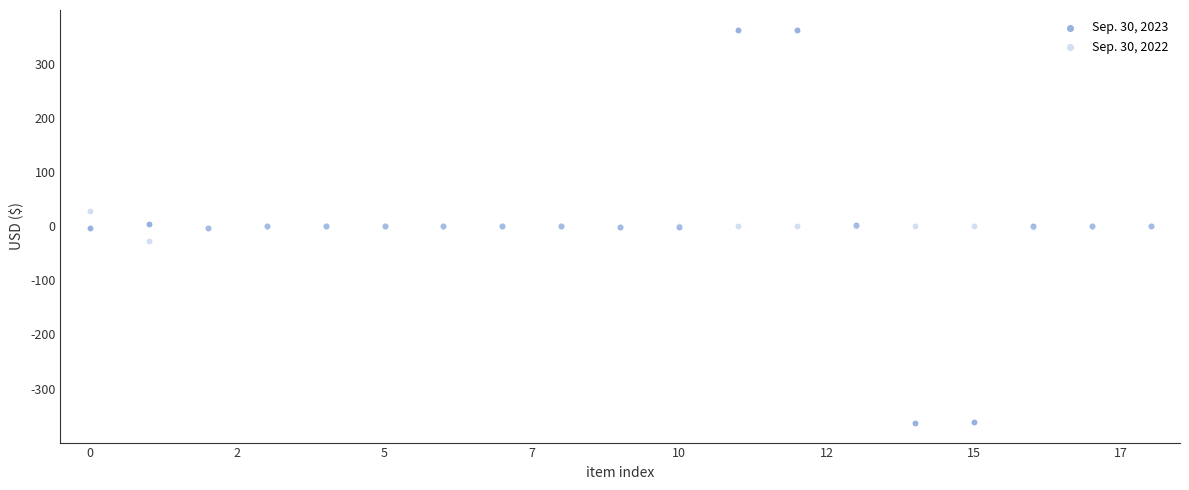

What are all the series names shown in the legend?

Sep. 30, 2023, Sep. 30, 2022